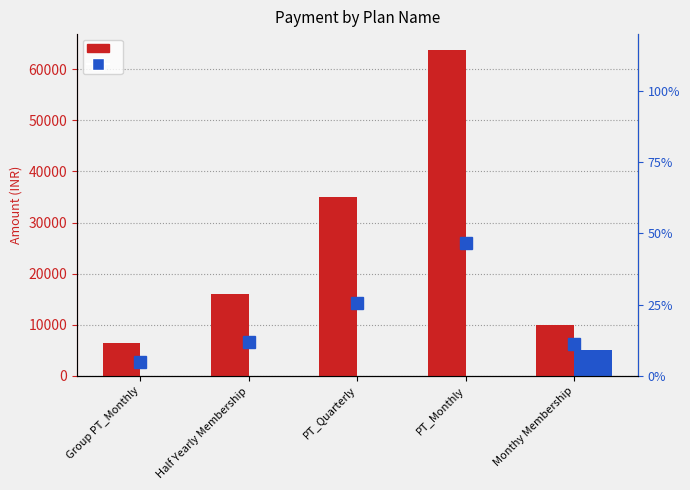

What is the maximum value for percentile rank within the sample?

46.8